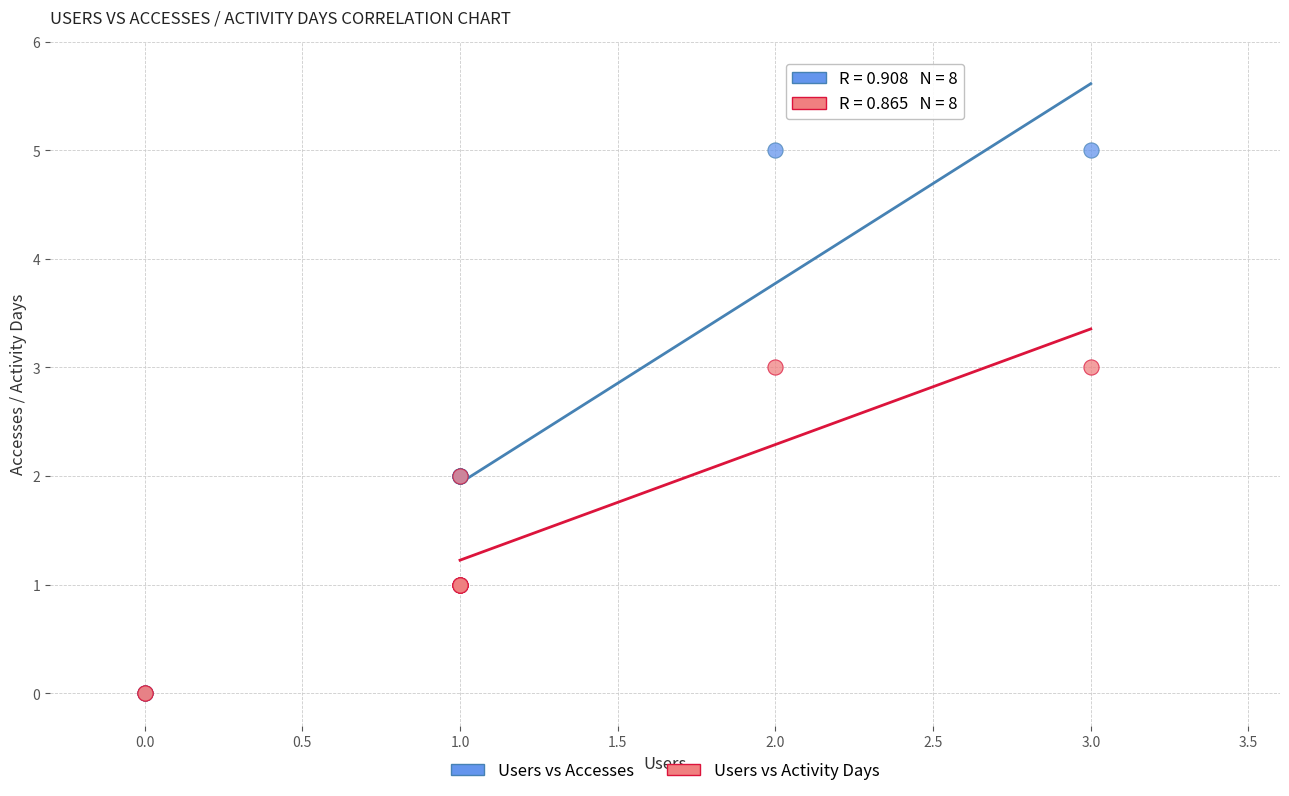

Which series contains the highest Y value?

Users vs Accesses